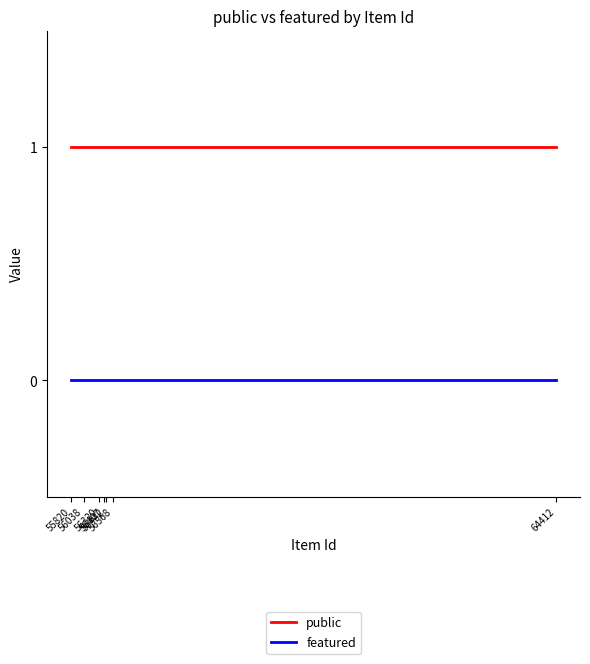

True or false: public and featured intersect in this chart.

False